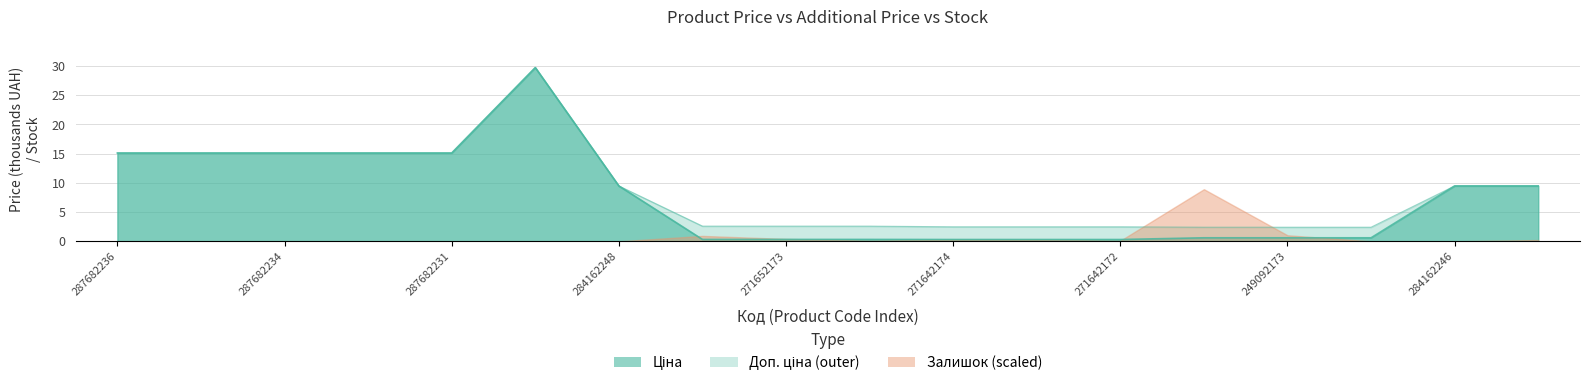

True or false: Доп. ціна and Ціна cross at least once.

False